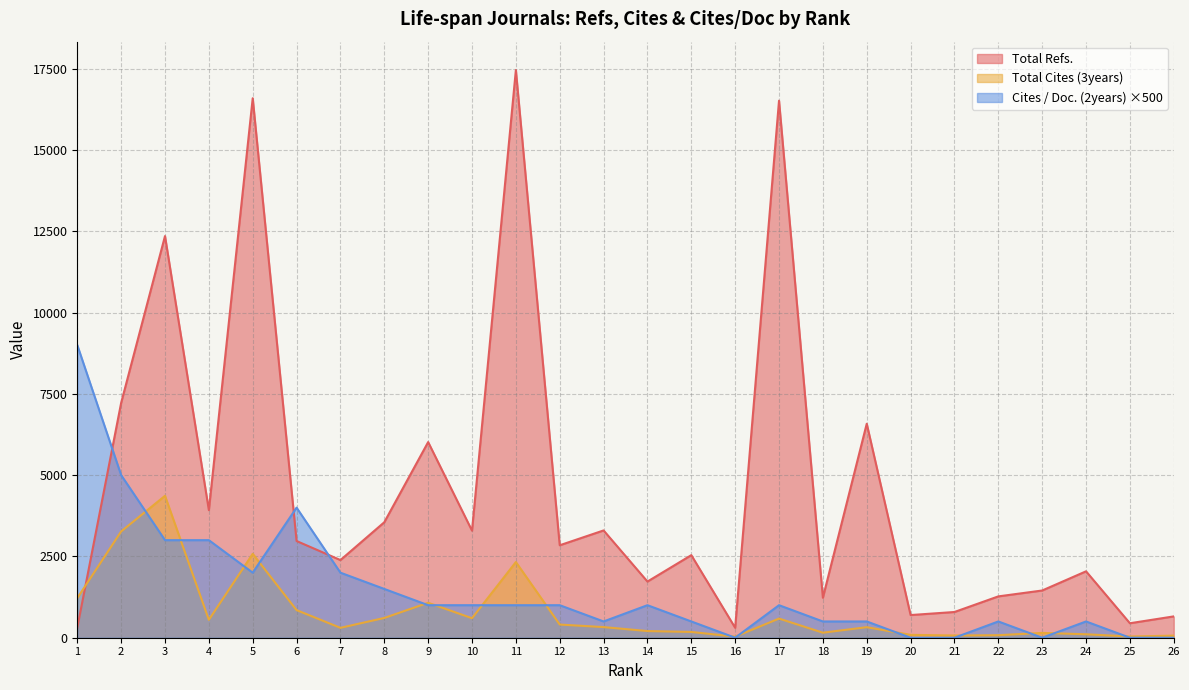

True or false: Cites / Doc. (2years) and Total Refs. intersect in this chart.

True